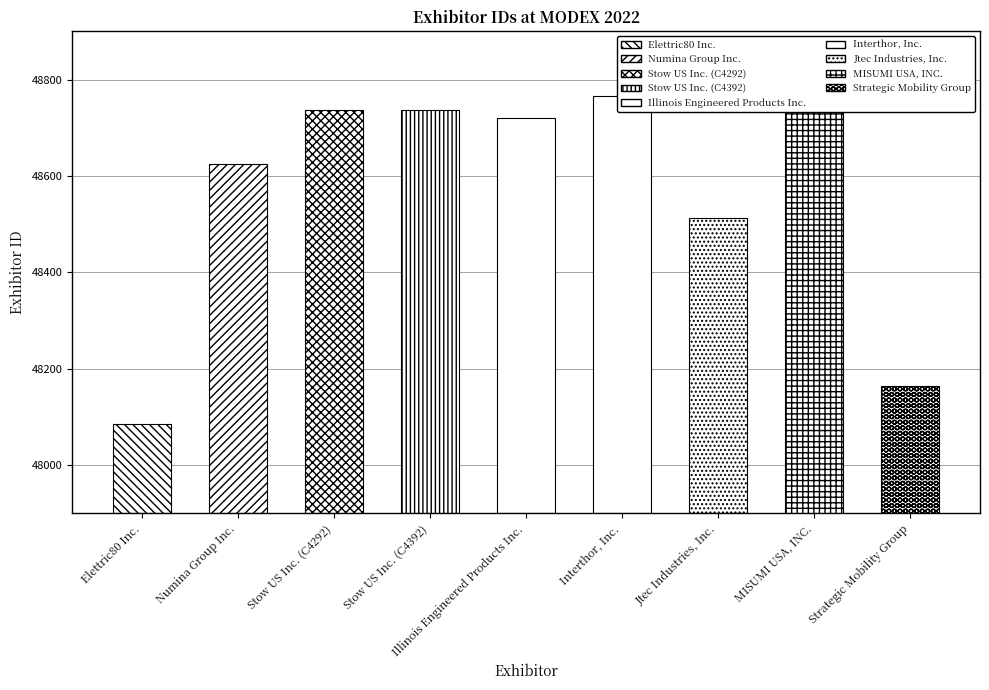

Are the bars horizontal?

No